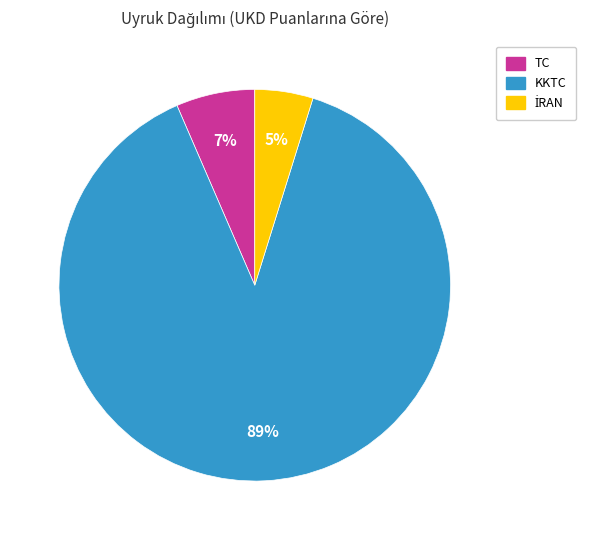

Does any single category account for the majority?

Yes